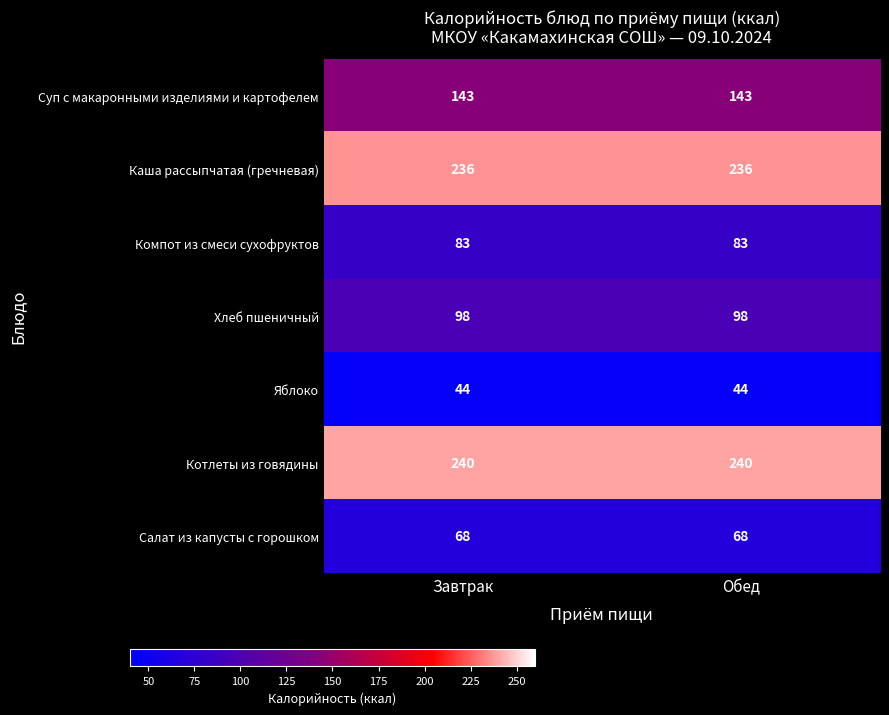

Which series has the largest total across all categories?

Котлеты из говядины